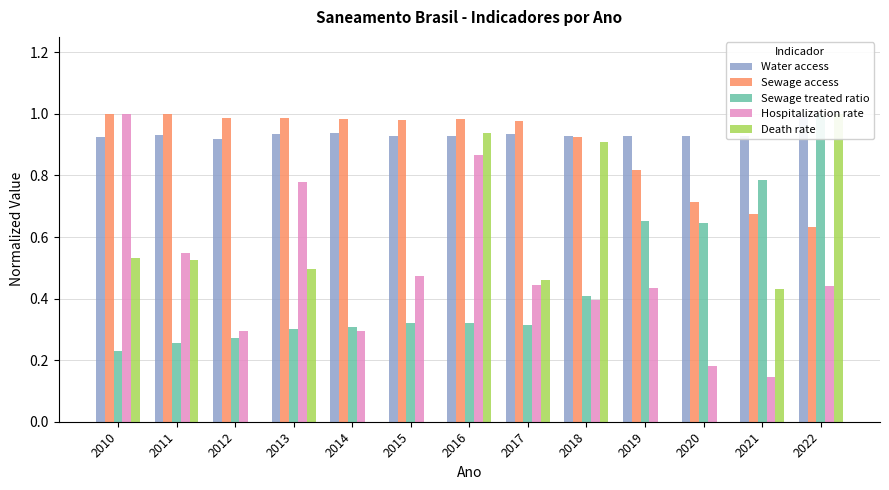

What is the difference between the highest and lowest values at 2010?

0.8